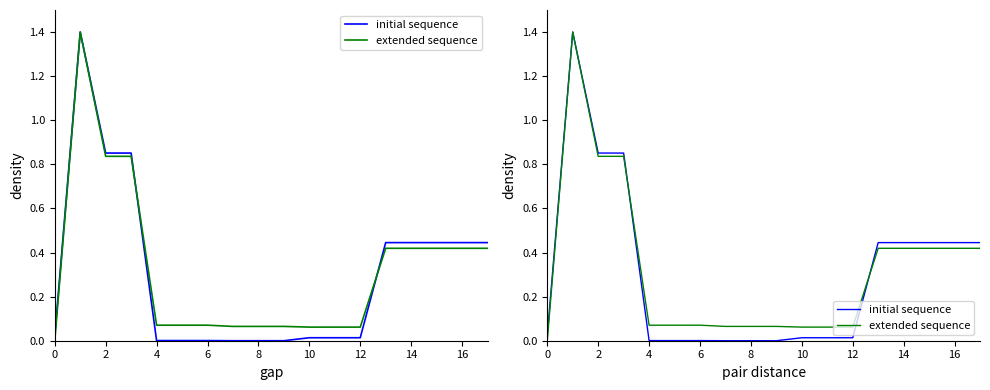

How many lines are shown in the chart?

2